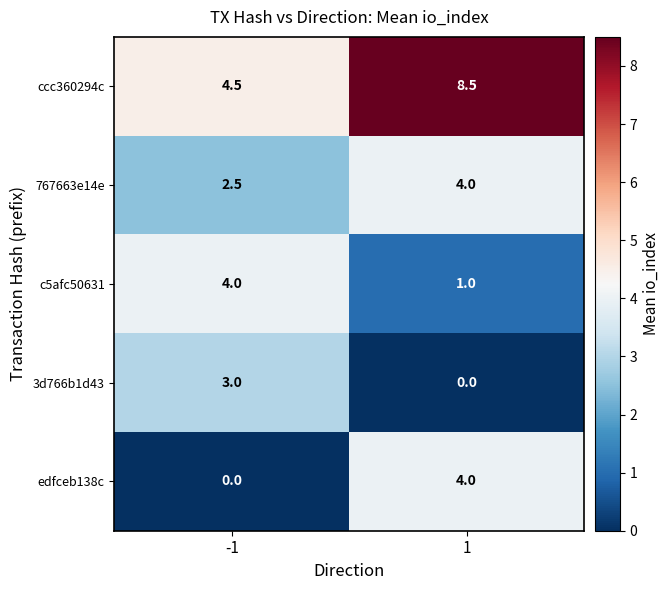

Reading left to right, list all the values displayed in this chart.

ccc360294c: -1=4.5	1=8.5
767663e14e: -1=2.5	1=4.0
c5afc50631: -1=4.0	1=1.0
3d766b1d43: -1=3.0	1=0.0
edfceb138c: -1=0.0	1=4.0